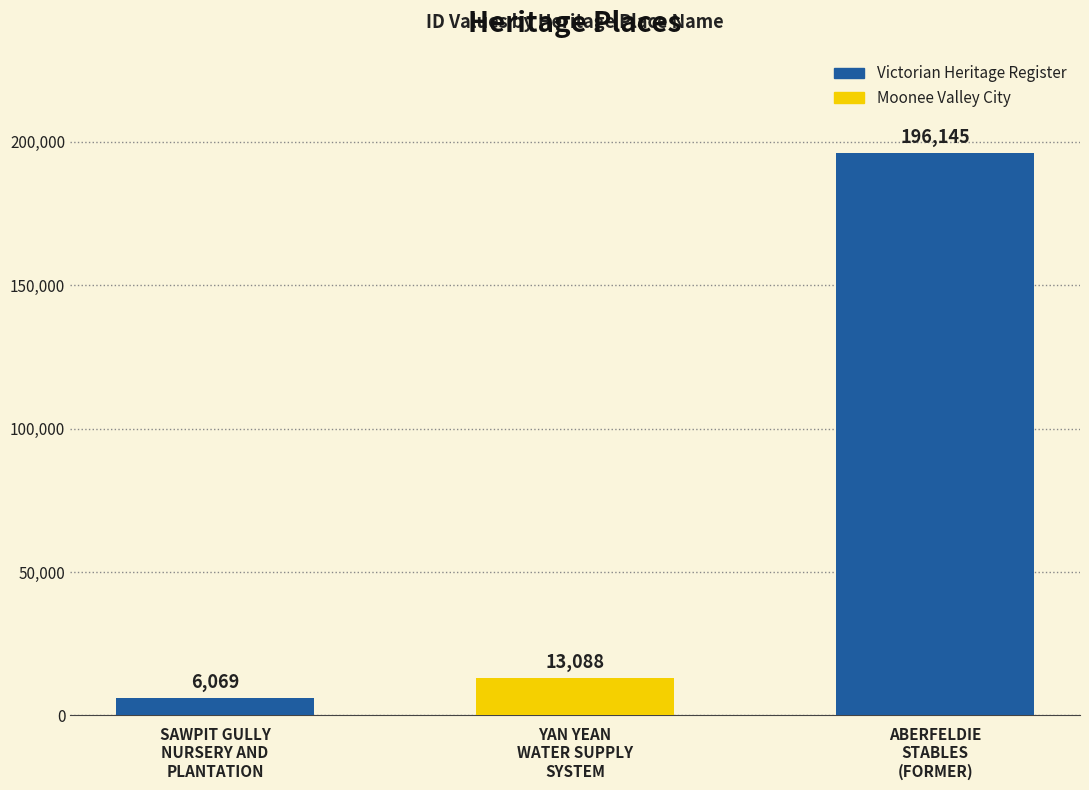

Reading left to right, transcribe all the data shown in this chart.

SAWPIT GULLY
NURSERY AND
PLANTATION=6069	YAN YEAN
WATER SUPPLY
SYSTEM=13088	ABERFELDIE
STABLES
(FORMER)=196145